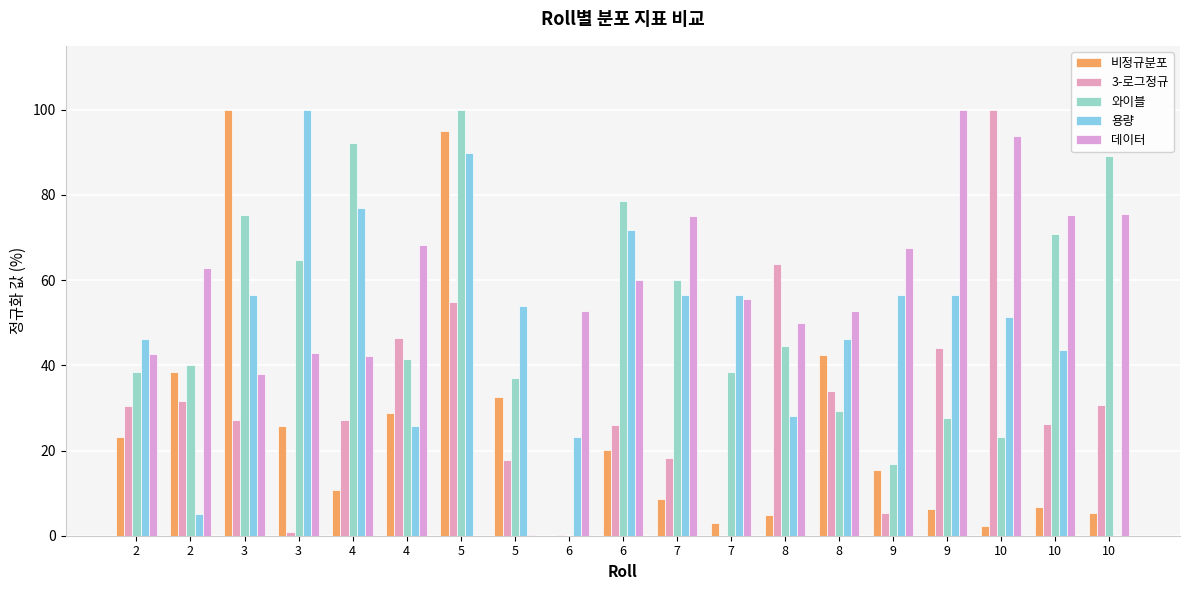

At which category is the sum across all series the highest?

5